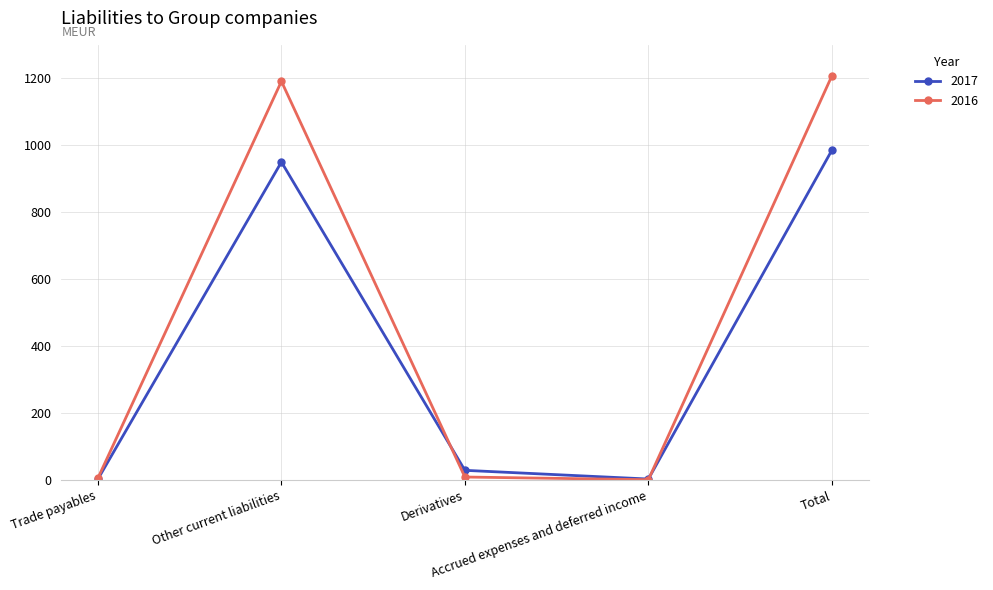

Rank the series at Other current liabilities from highest to lowest value.

2016, 2017